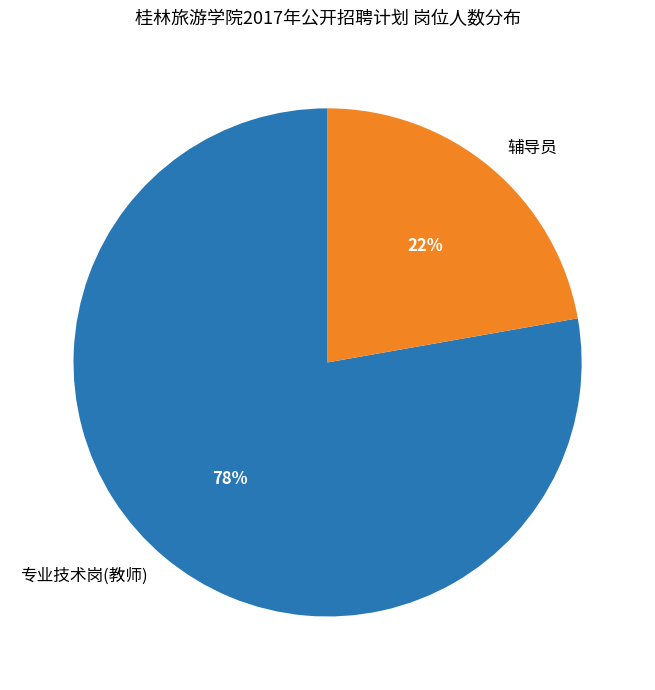

What is the ratio of the value at 专业技术岗(教师) to the value at 辅导员?

3.5